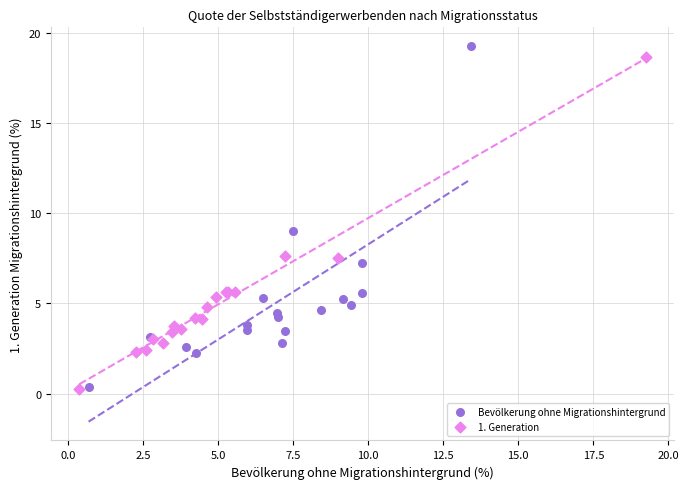

Which series has the largest Y range (max minus min)?

Bevölkerung ohne Migrationshintergrund